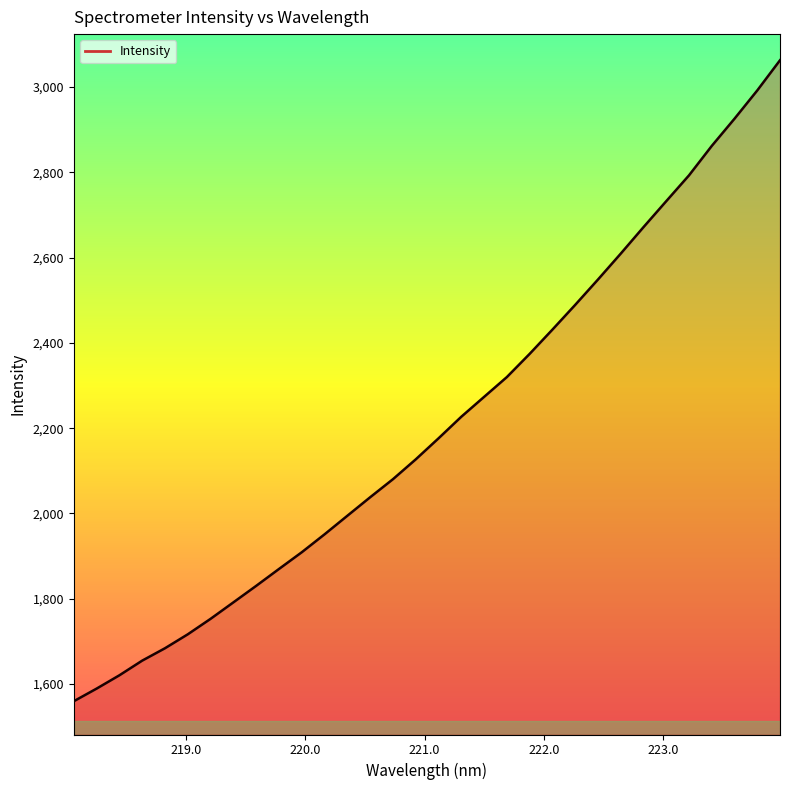

What is the smallest value displayed?

1559.9